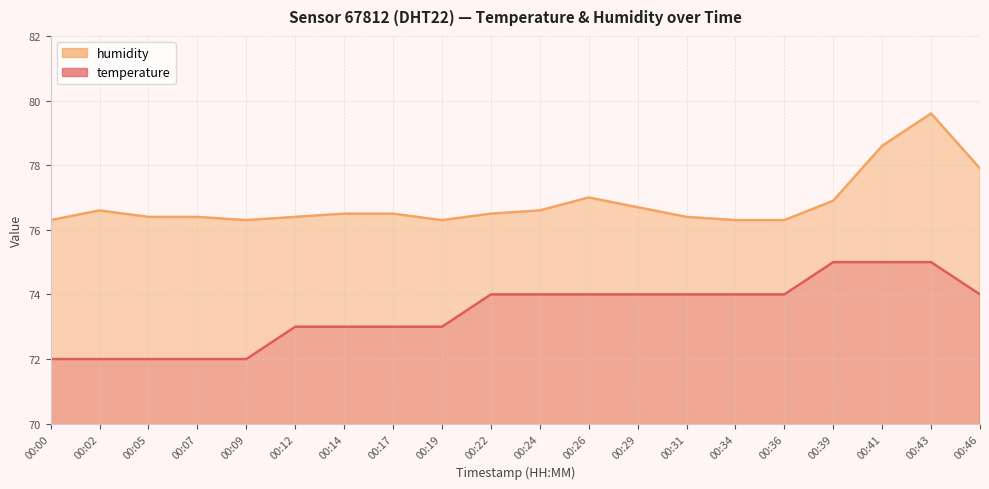

What is the difference between the maximum and minimum values in the temperature series?

3.0